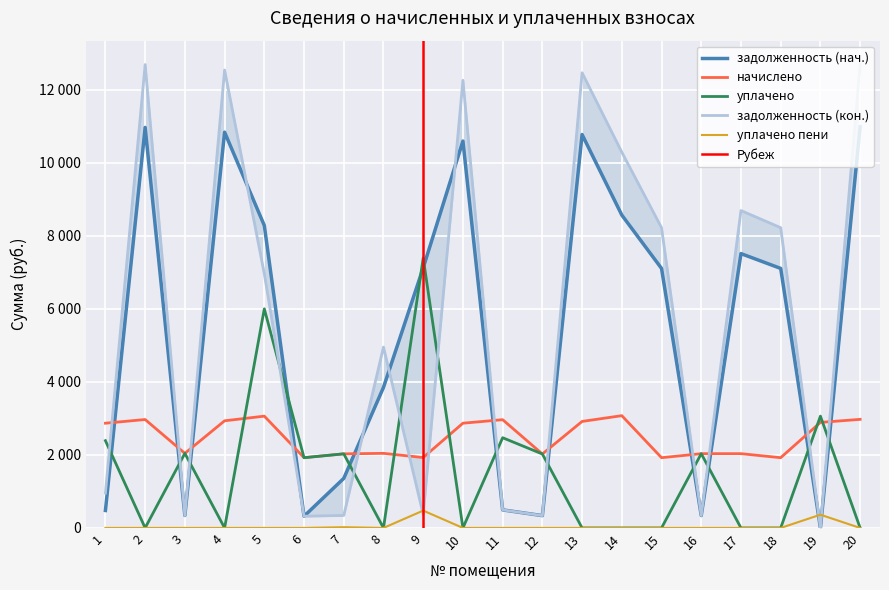

What is the difference between the highest and lowest values at 3?

2042.3